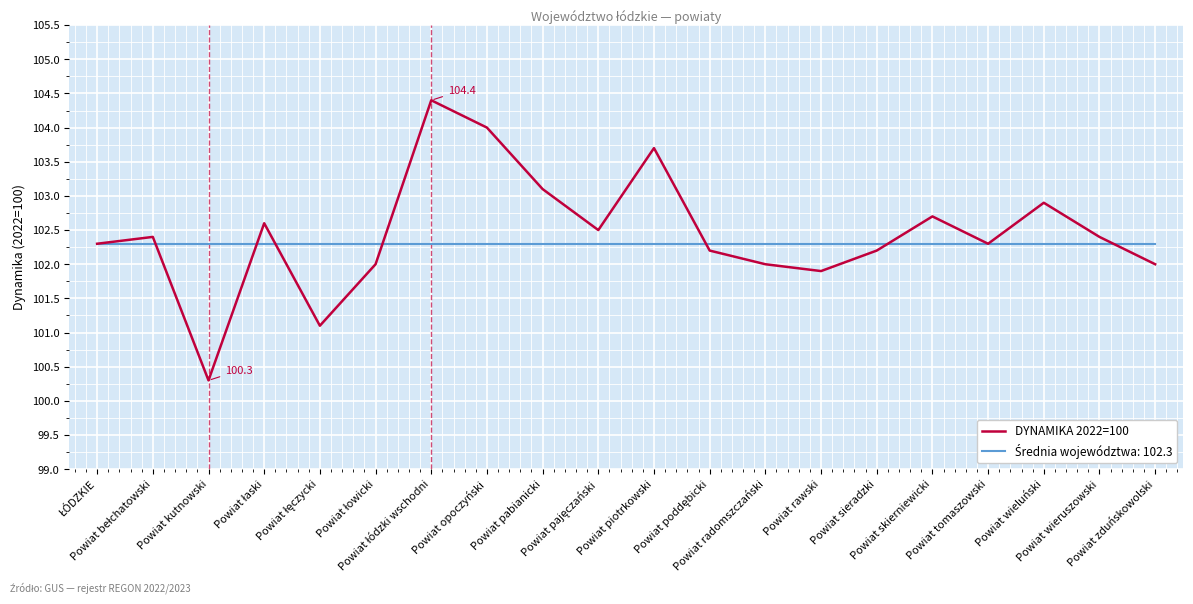

How many distinct data groups are displayed?

2